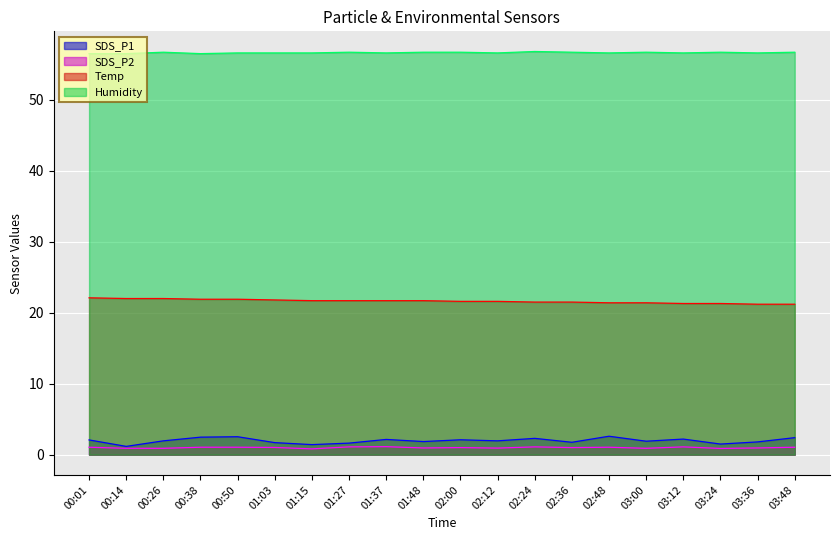

What is the greatest value displayed?

56.8